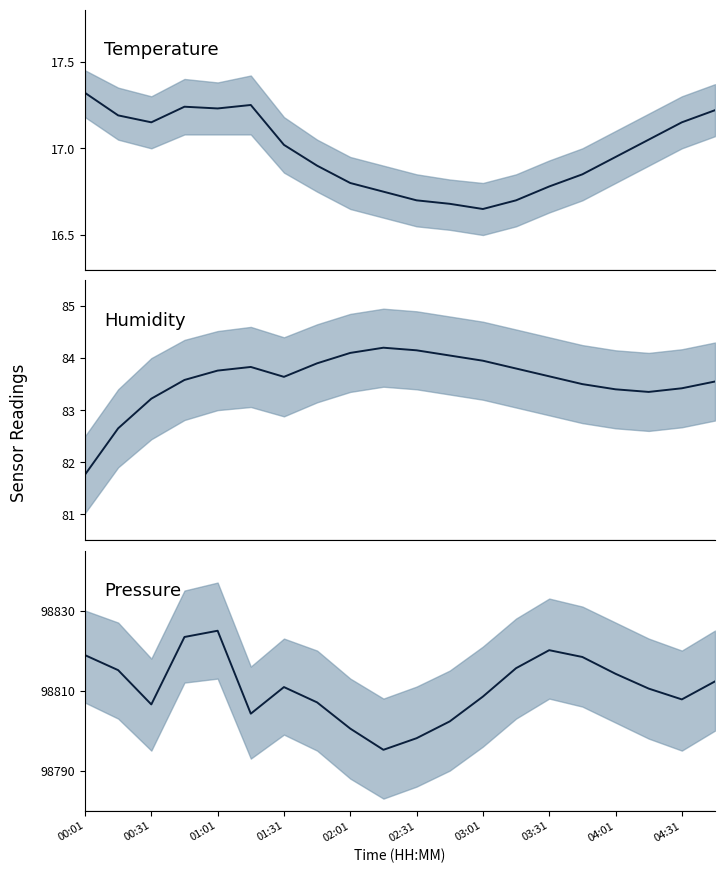

Between 16 and 13, which is larger?

16